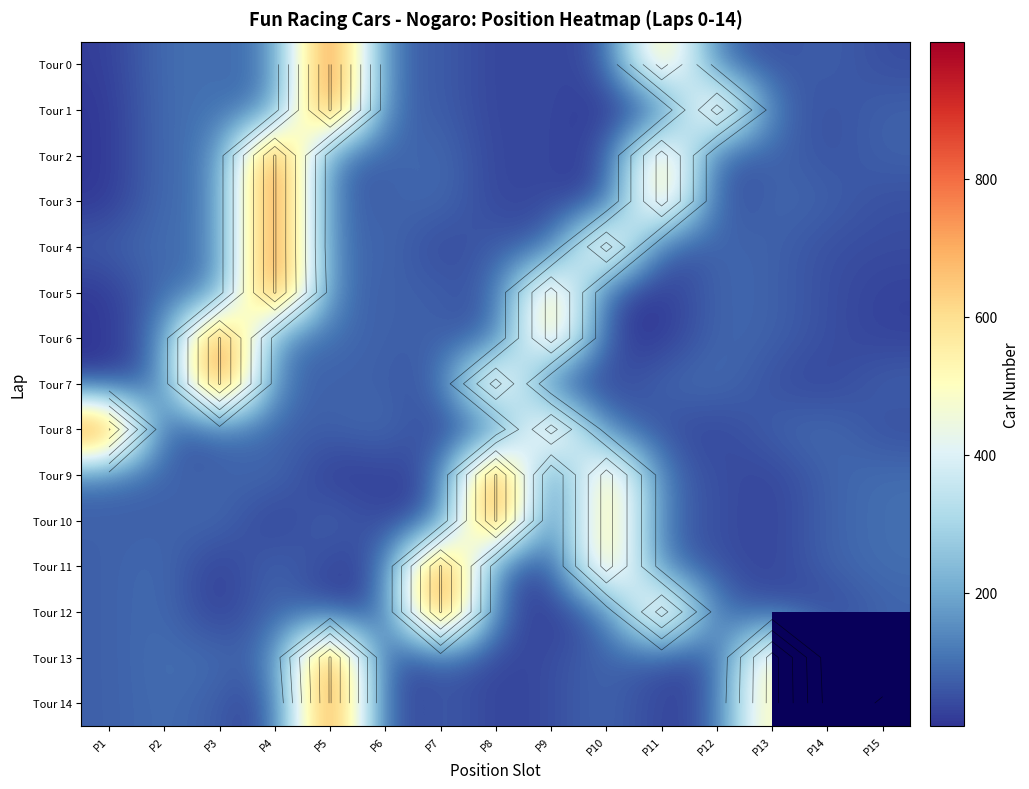

At which label is Tour 5 closest to 462?

P9